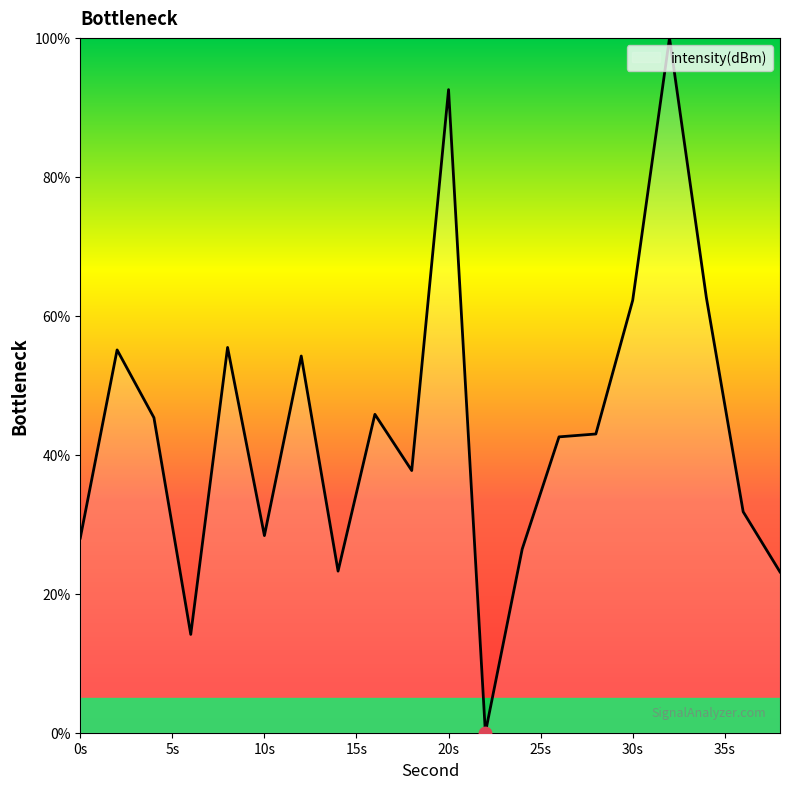

What is the difference between the maximum and minimum values?

100.0